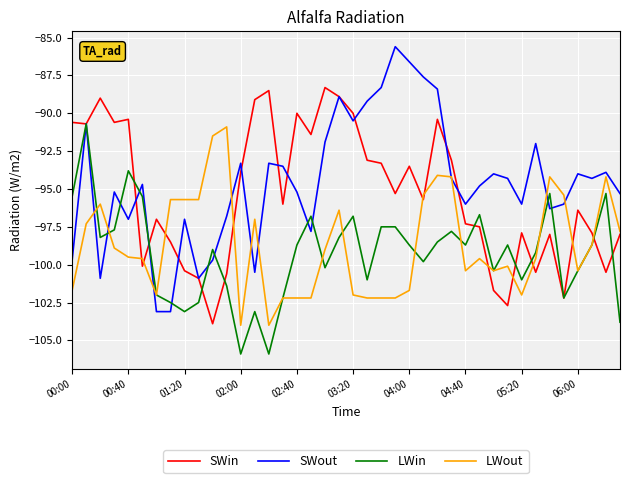

What is the smallest value displayed?

-105.9